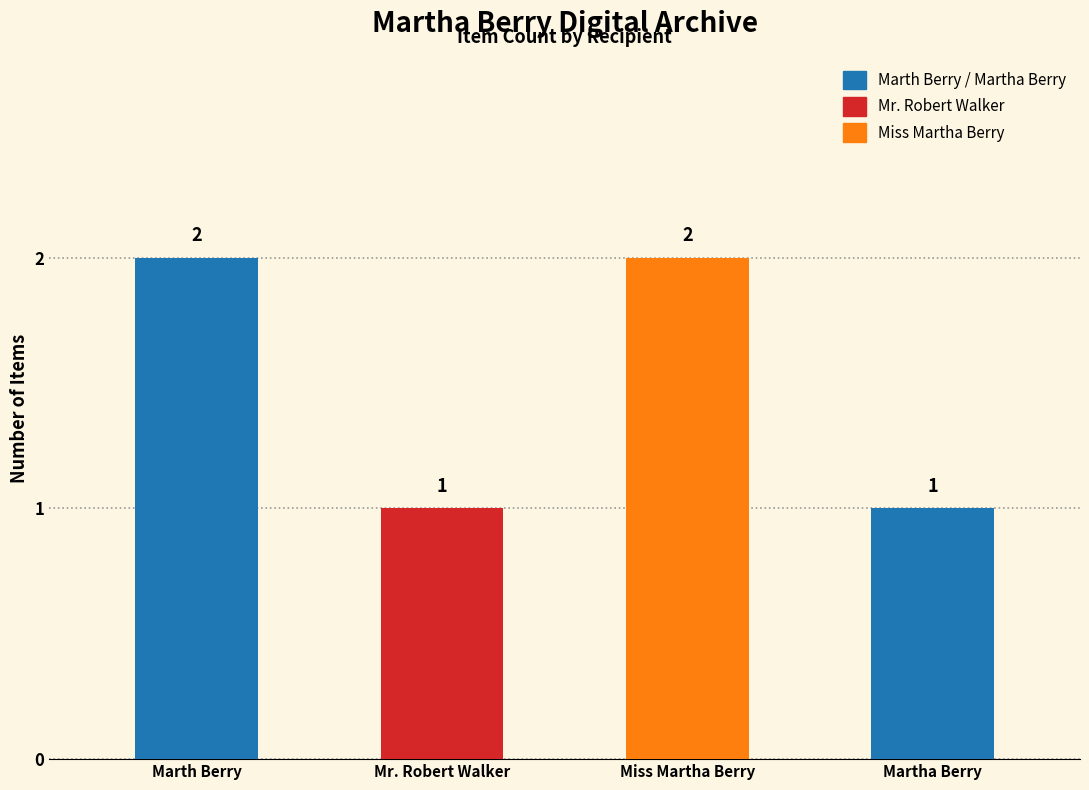

Reading right to left, list all the values displayed in this chart.

1	2	1	2